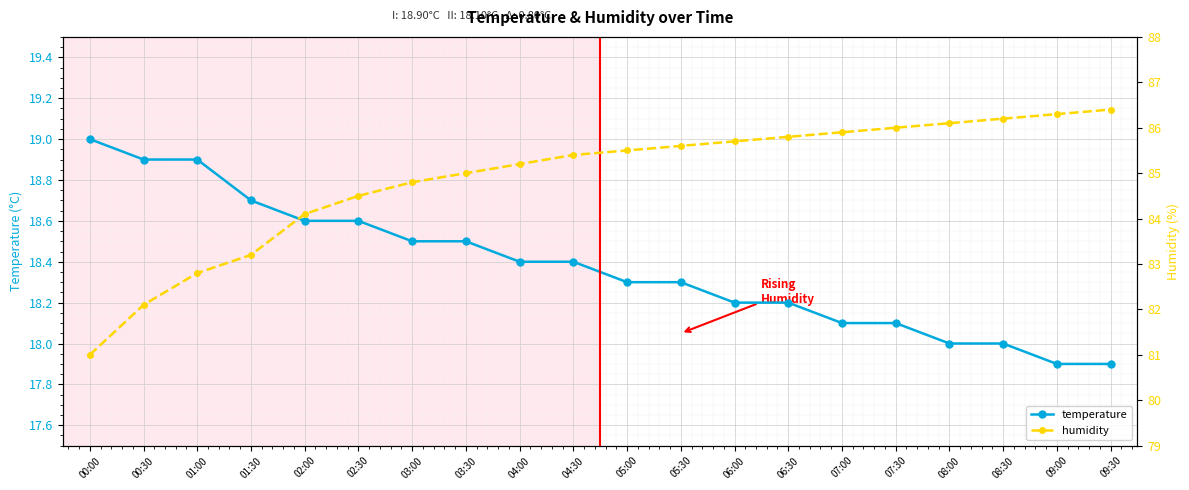

True or false: humidity and temperature cross at least once.

False